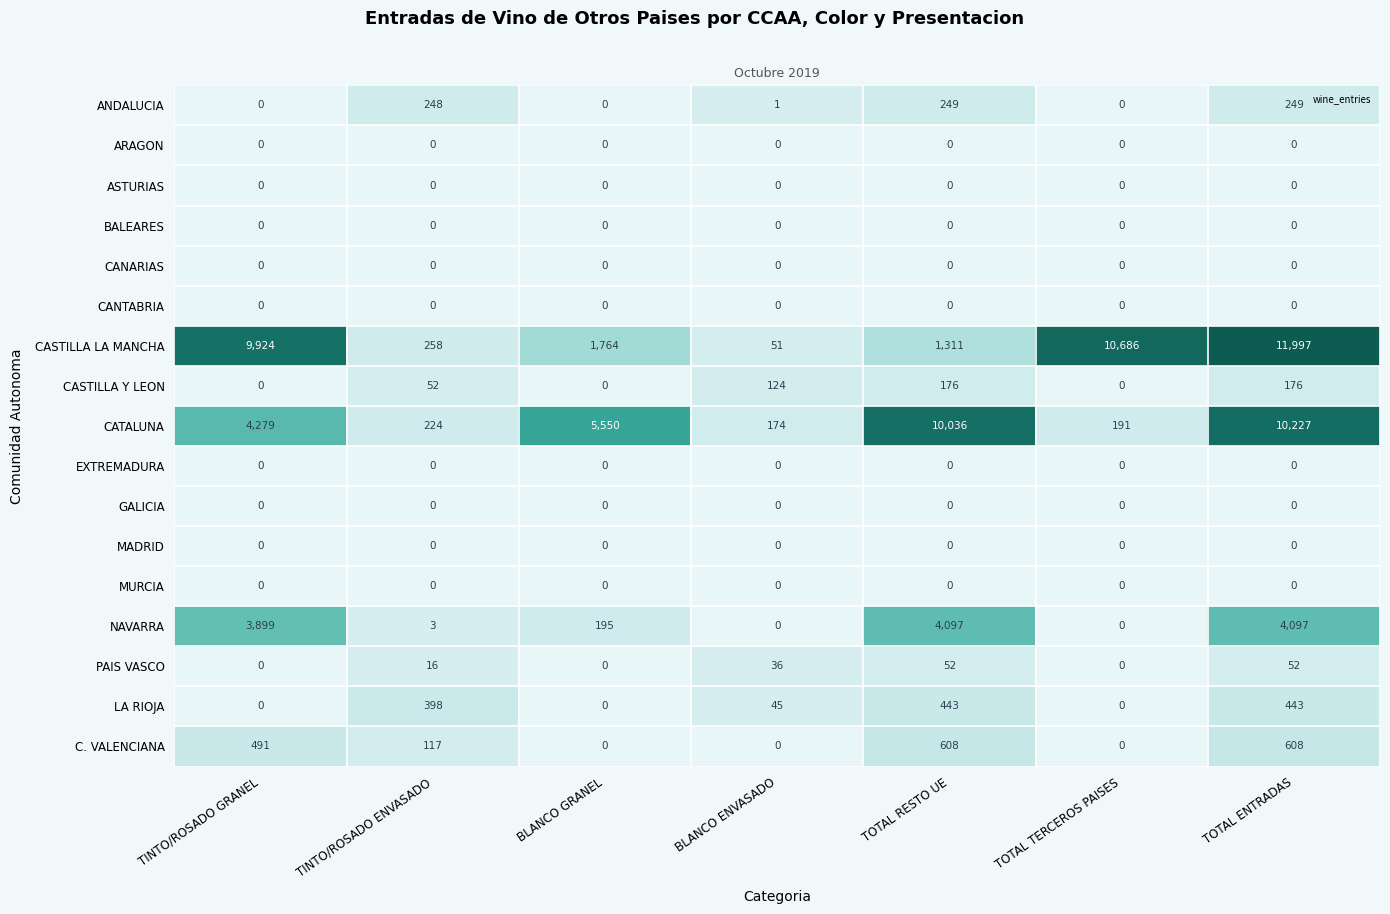

What is the spread (max minus min) of values at TINTO/ROSADO ENVASADO?

398